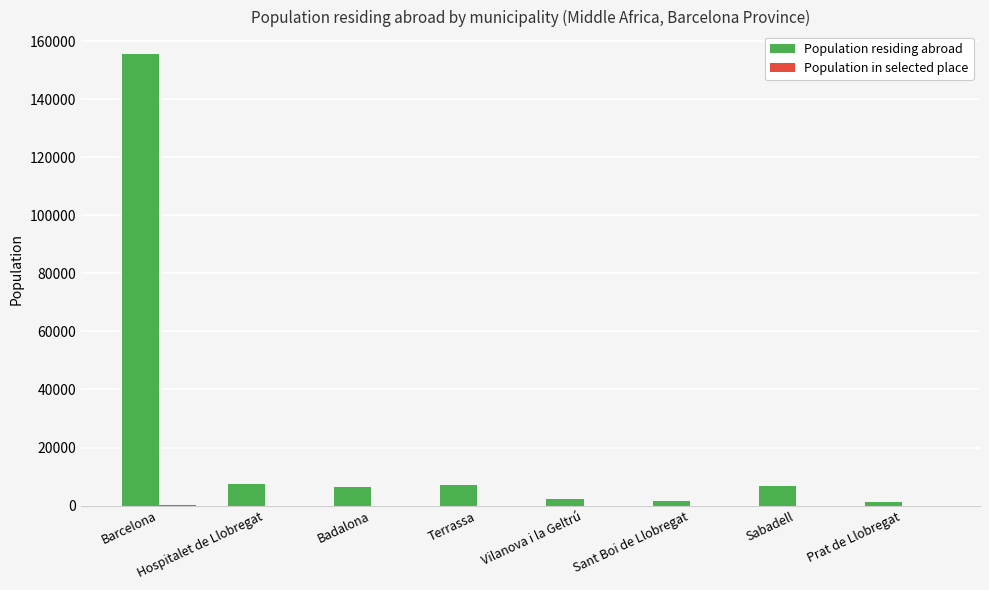

The Population residing abroad series shows 7100 at Terrassa. True or false?

True